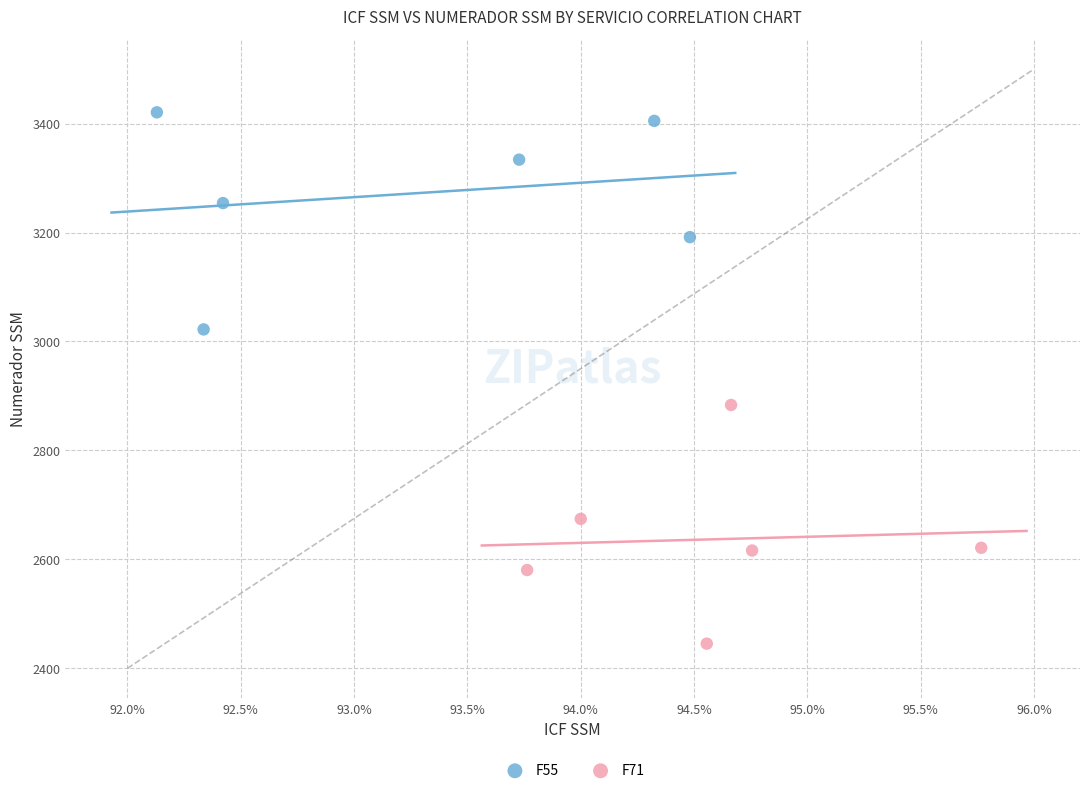

Which series contains the highest Y value?

F55